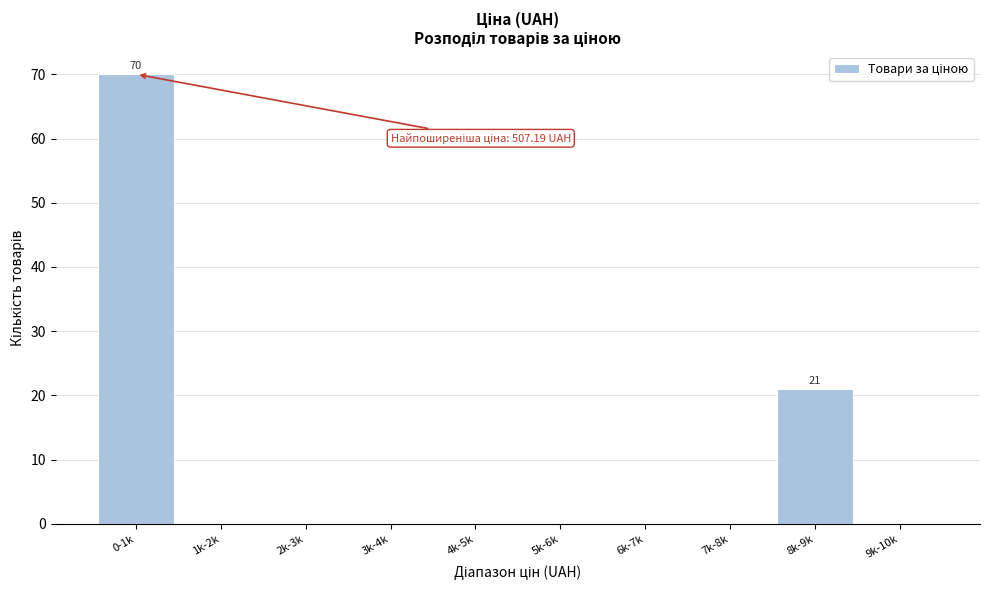

Reading left to right, transcribe all the data shown in this chart.

0-1k=70	1k-2k=0	2k-3k=0	3k-4k=0	4k-5k=0	5k-6k=0	6k-7k=0	7k-8k=0	8k-9k=21	9k-10k=0